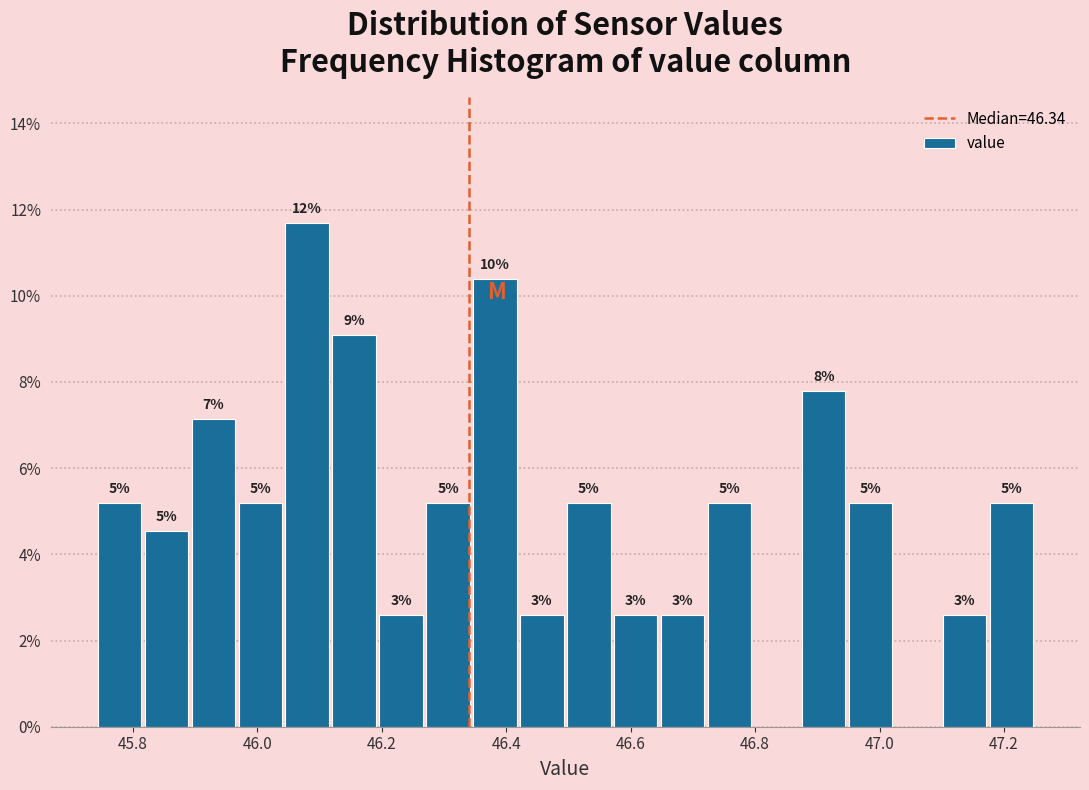

Read against the x-axis, roughly where is the centre of the tallest bar?

46.08